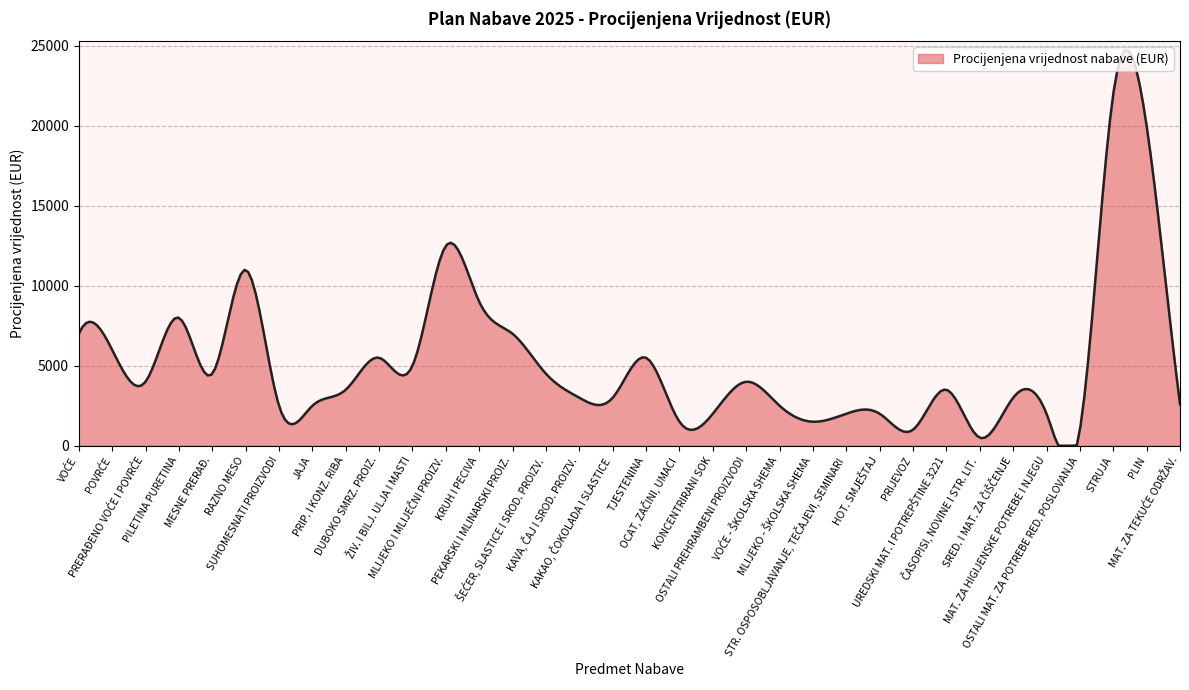

What is the maximum value shown in the chart?

24717.1